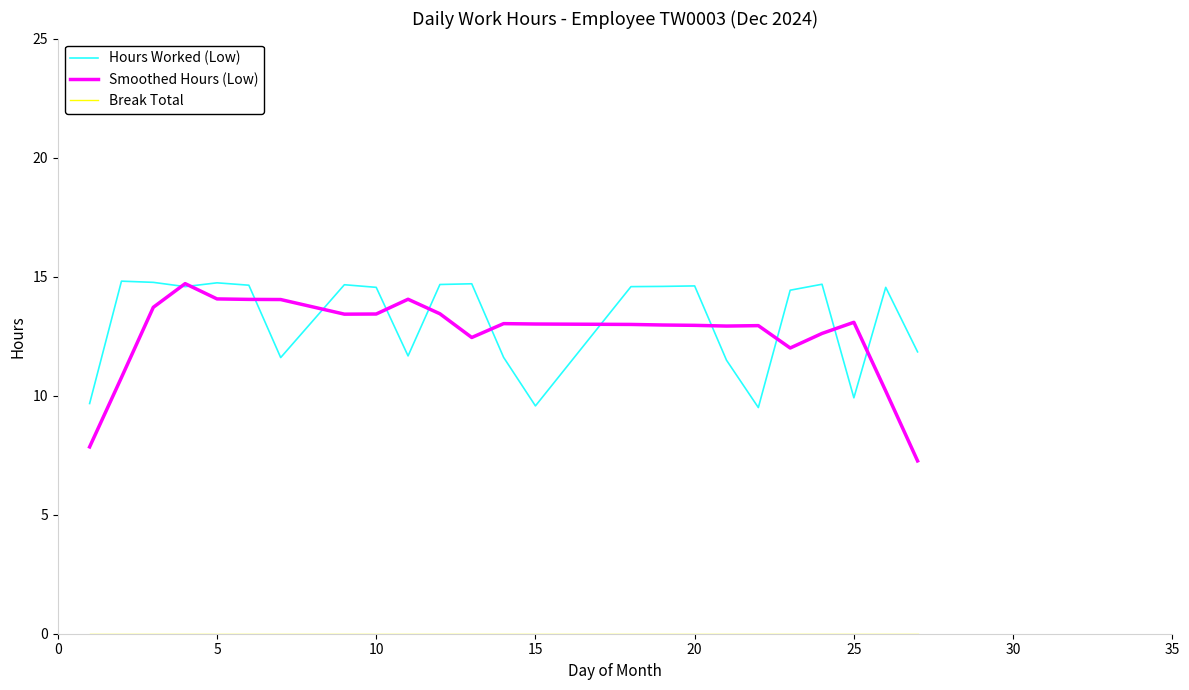

What is the highest value of the Hours Worked (Low) series?

14.8